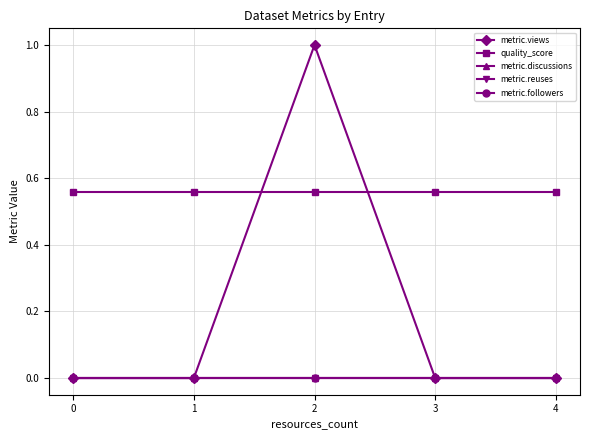

Rank the series by their maximum value, from lowest to highest.

metric.discussions, metric.reuses, metric.followers, quality_score, metric.views